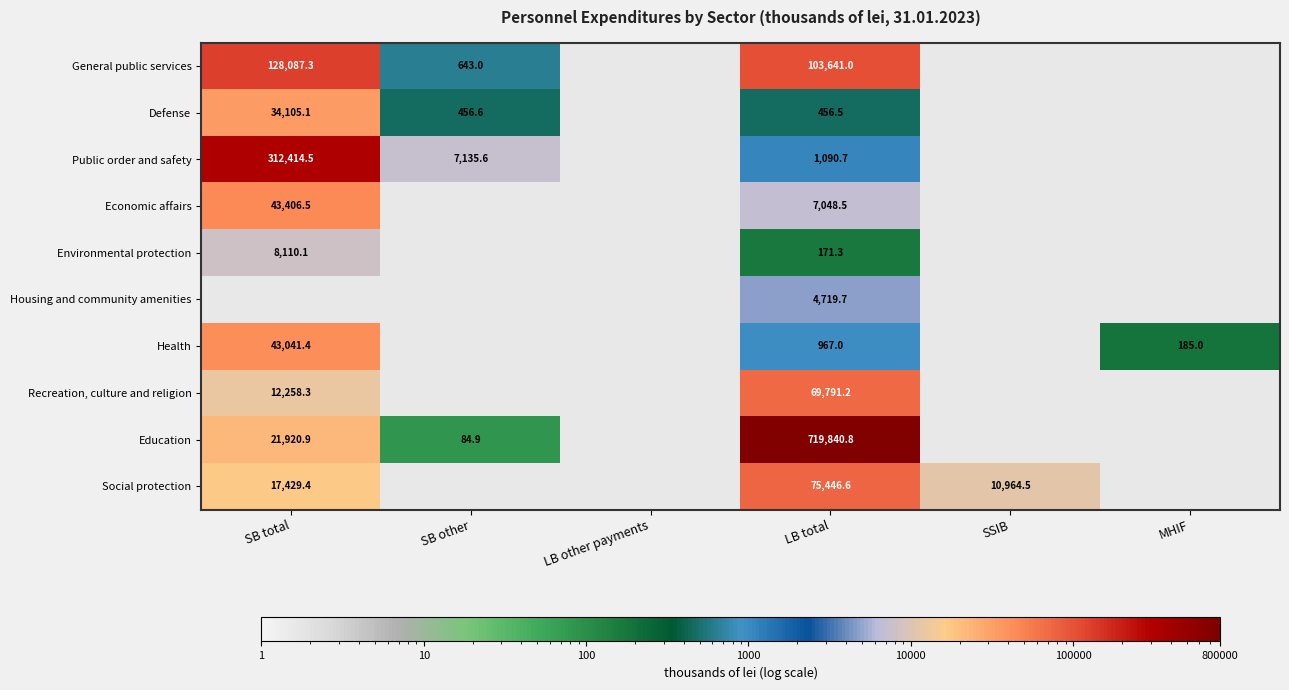

What is the difference between the highest and lowest values at LB total?

719669.5